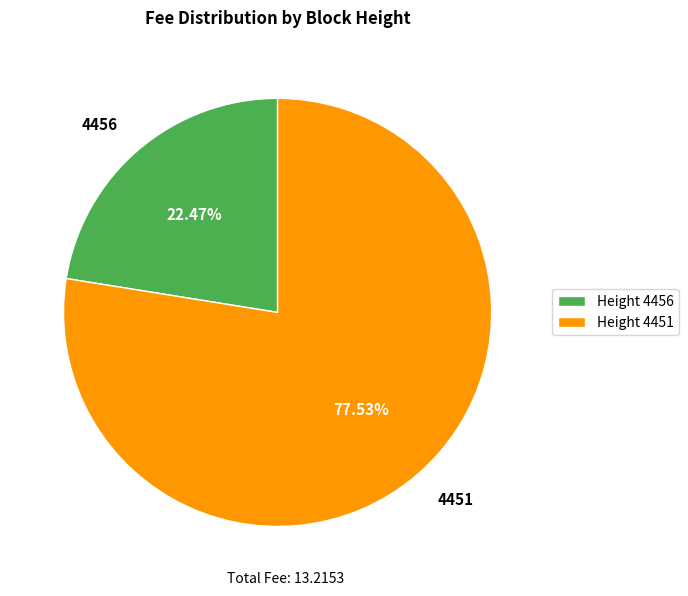

Which slice is the largest?

4451